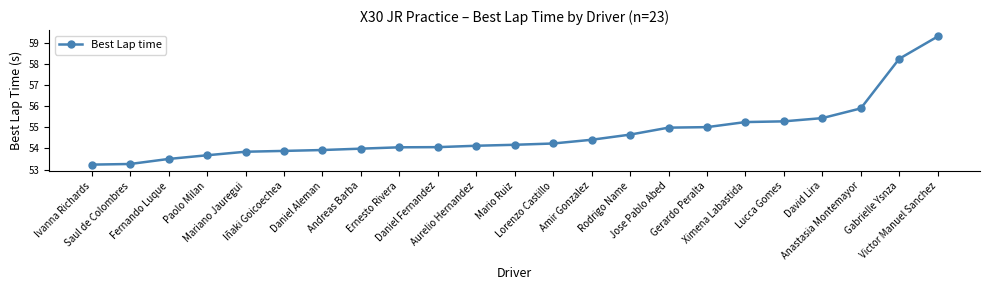

What is the difference between the second highest and second lowest values?

5.0